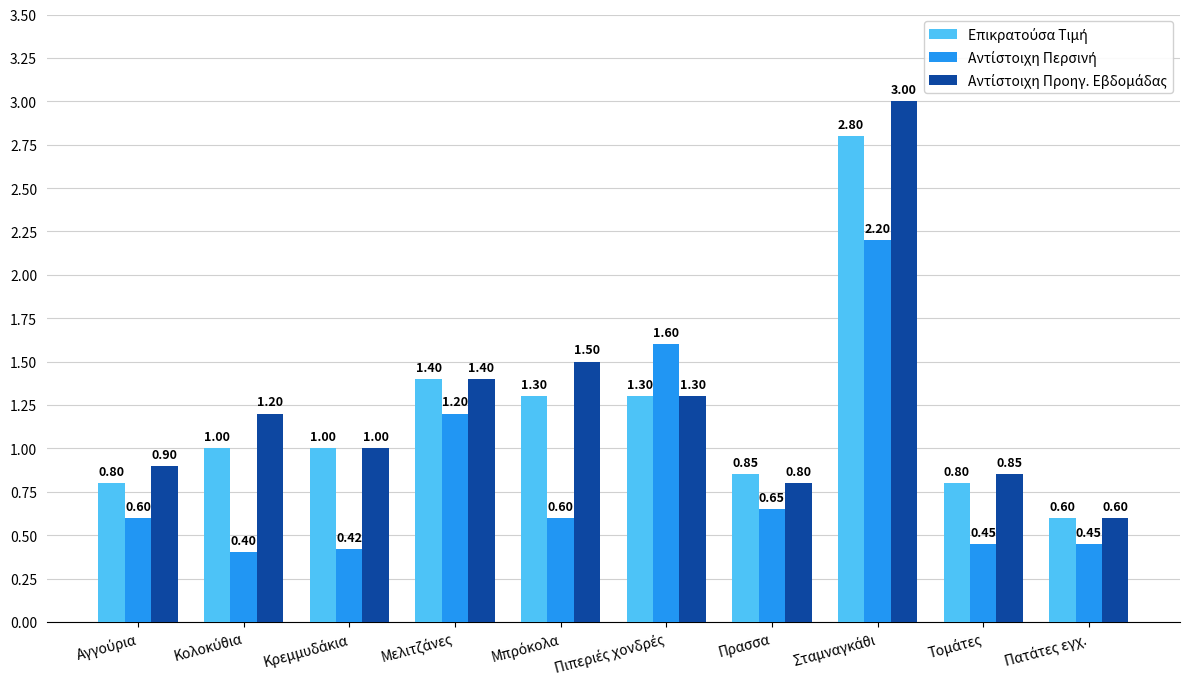

How many data points does each series have?

10